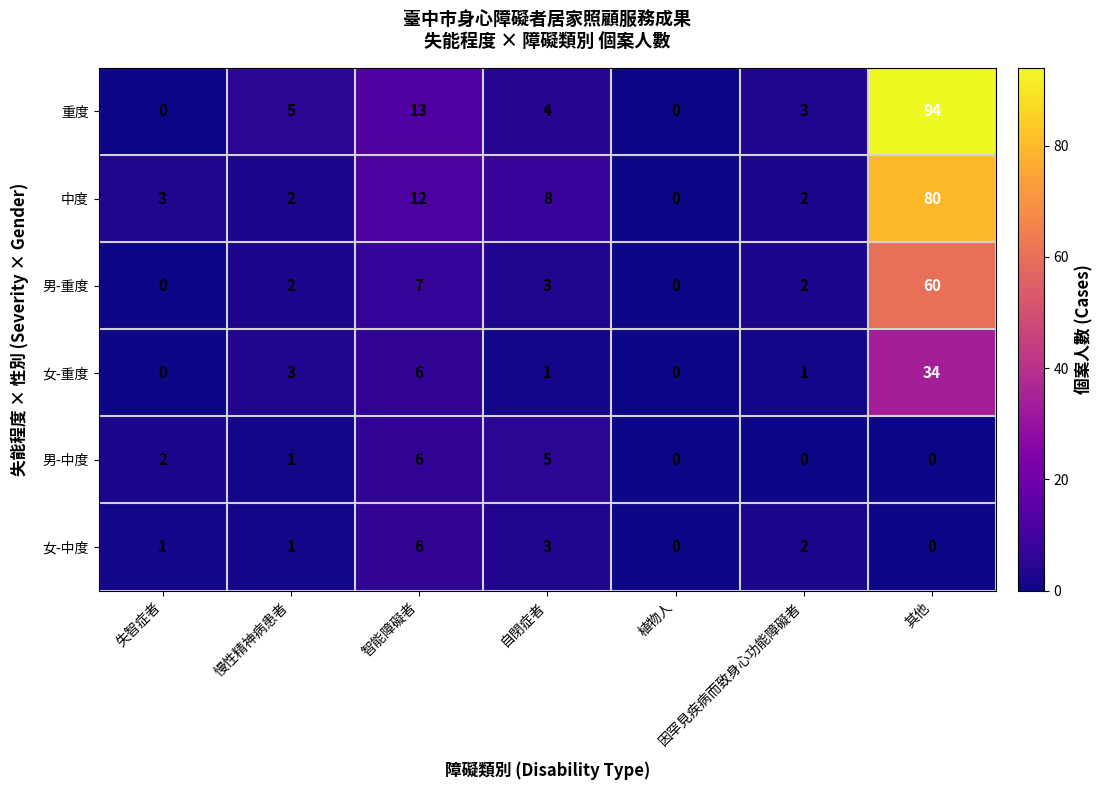

The value of 女-中度 at 自閉症者 is 3. True or false?

True